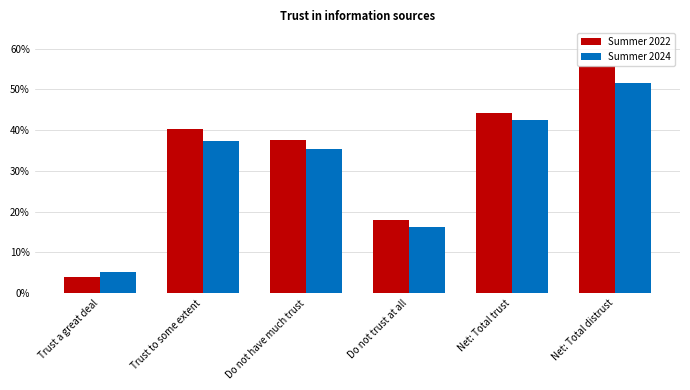

Reading right to left, extract all data points from this chart.

Summer 2022: Net: Total distrust=0.6	Net: Total trust=0.4	Do not trust at all=0.2	Do not have much trust=0.4	Trust to some extent=0.4	Trust a great deal=0.0
Summer 2024: Net: Total distrust=0.5	Net: Total trust=0.4	Do not trust at all=0.2	Do not have much trust=0.4	Trust to some extent=0.4	Trust a great deal=0.1